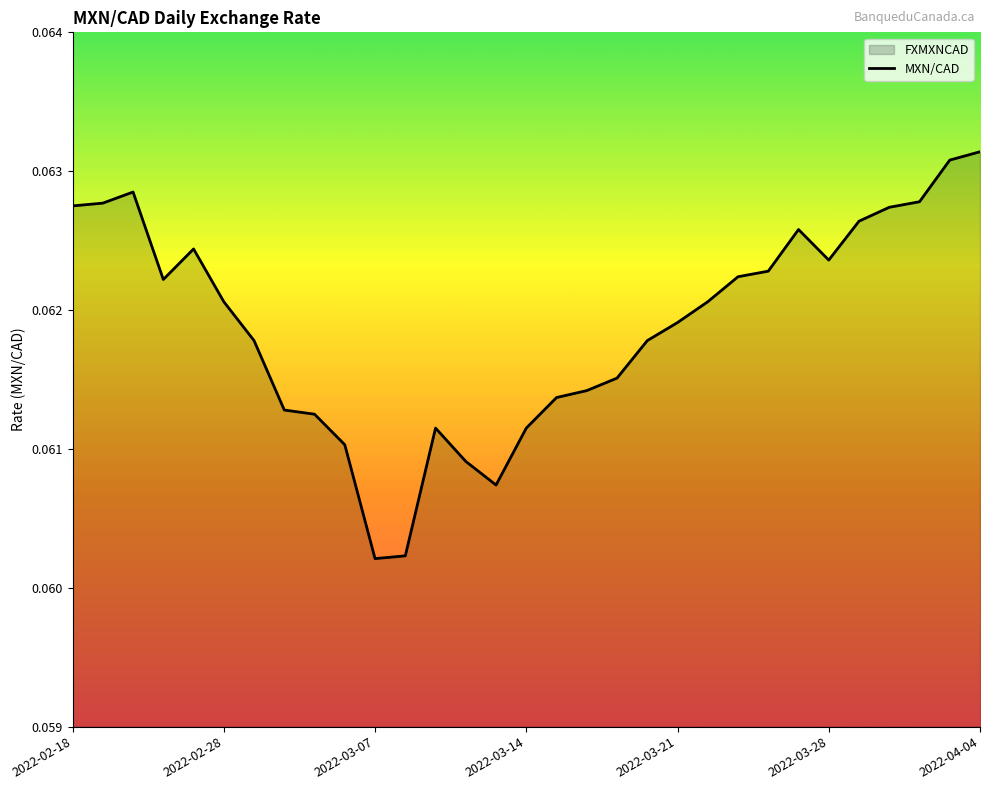

How many points are higher than both their immediate neighbors (excluding endpoints)?

4